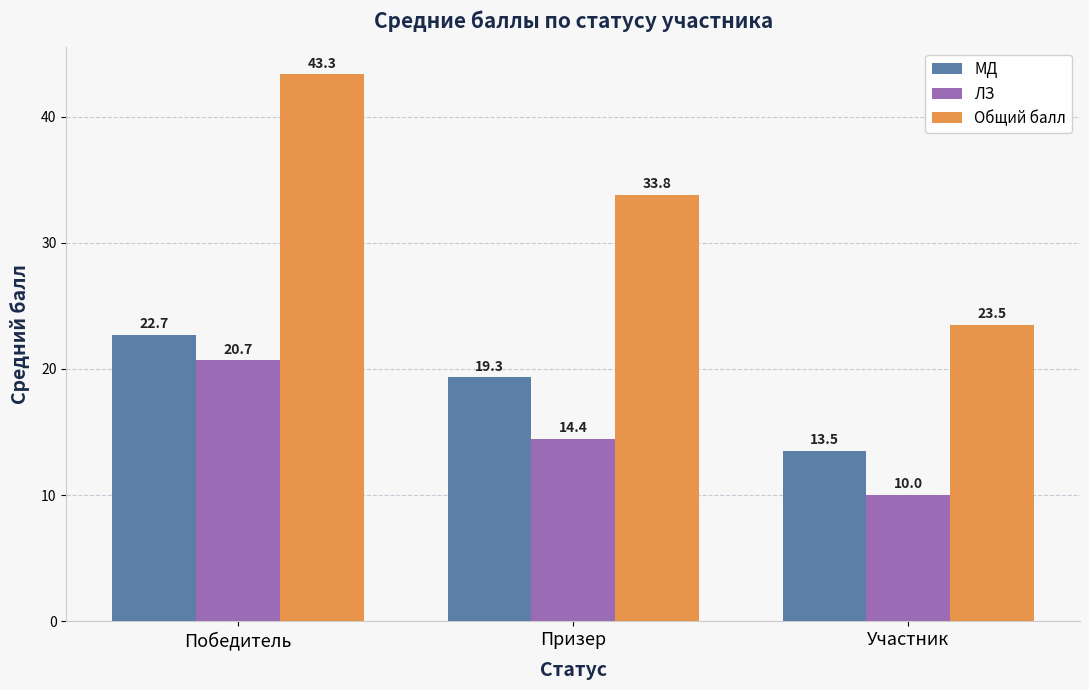

Rank the series by their maximum value, from highest to lowest.

Общий балл, МД, ЛЗ